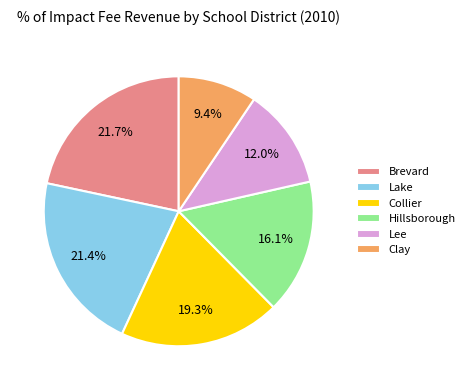

Between Lee and Clay, which is larger?

Lee